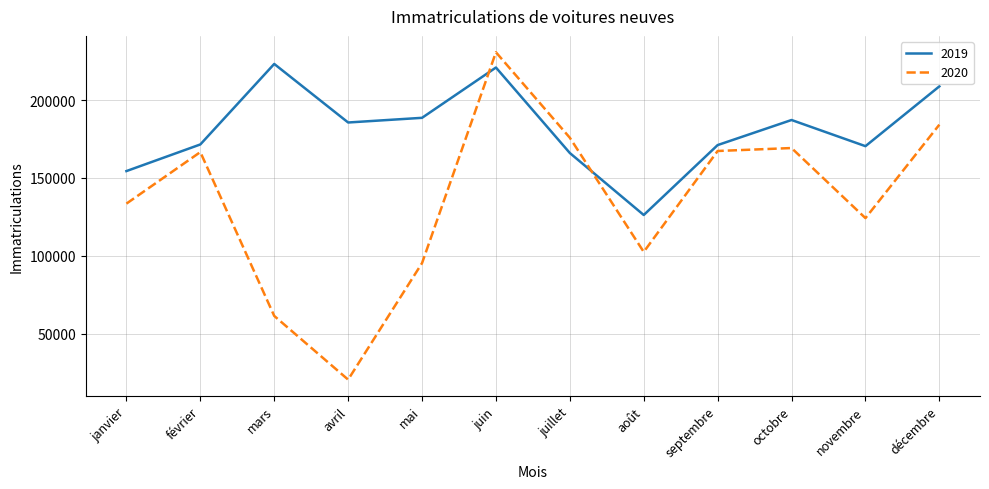

What is the difference between the maximum and minimum values in the 2019 series?

97000